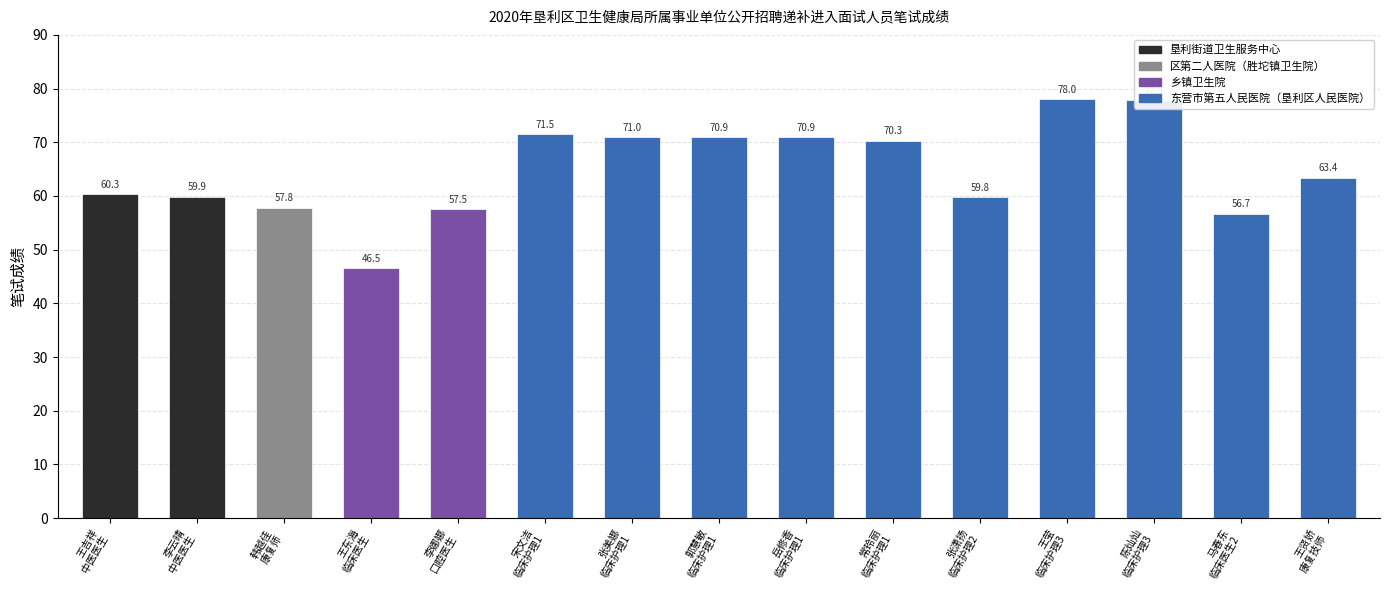

What is the average value?

64.8